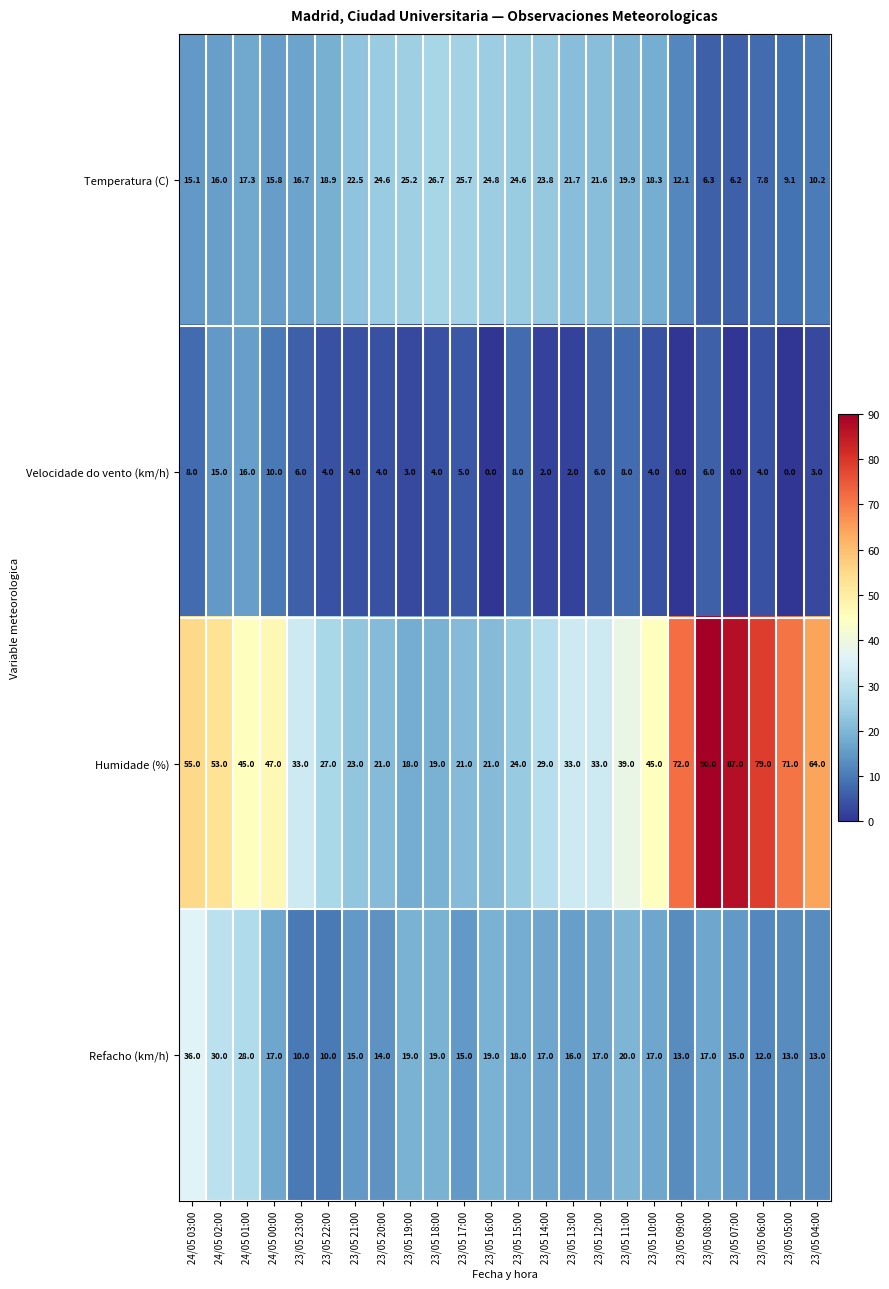

Where does the Refacho (km/h) series first go above 17?

24/05 03:00